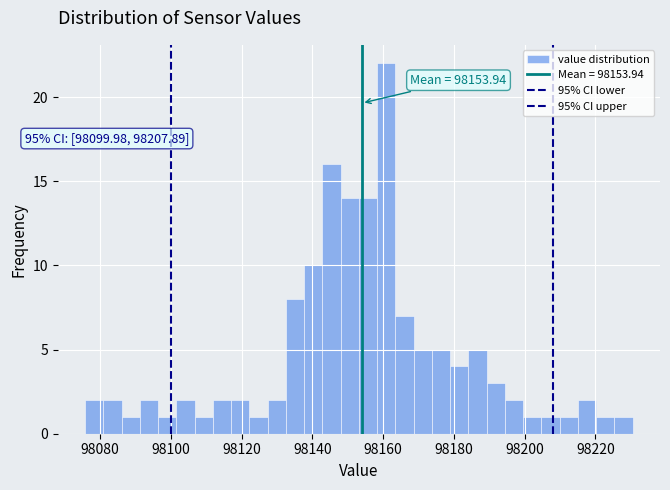

Read against the x-axis, roughly where is the centre of the tallest bar?

98160